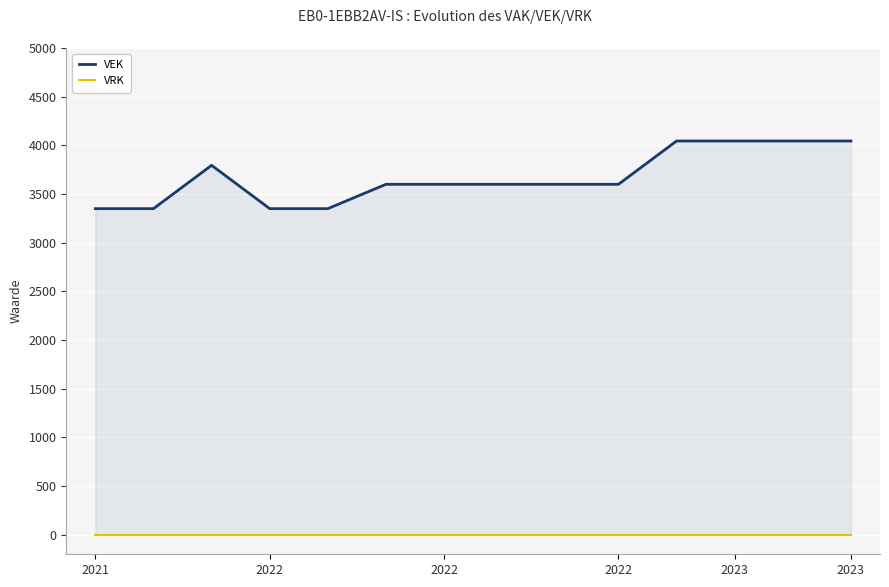

Rank the series by their average value, from lowest to highest.

VRK, VEK